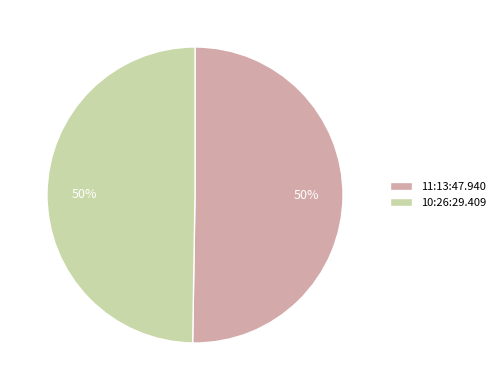

To the nearest percent, what portion does 10:26:29.409 represent?

50%